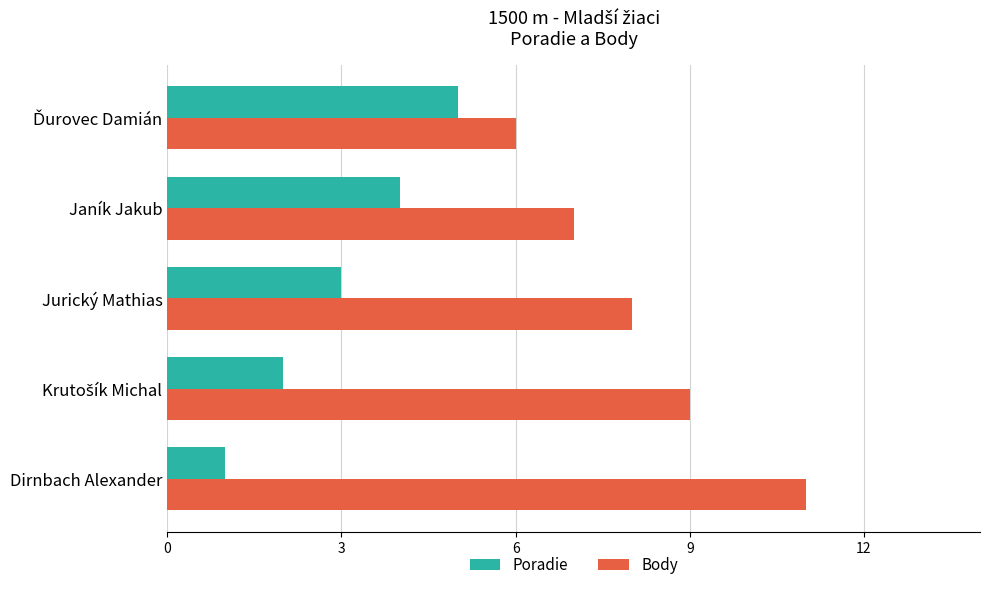

What is the difference between the maximum and minimum values in the Body series?

5